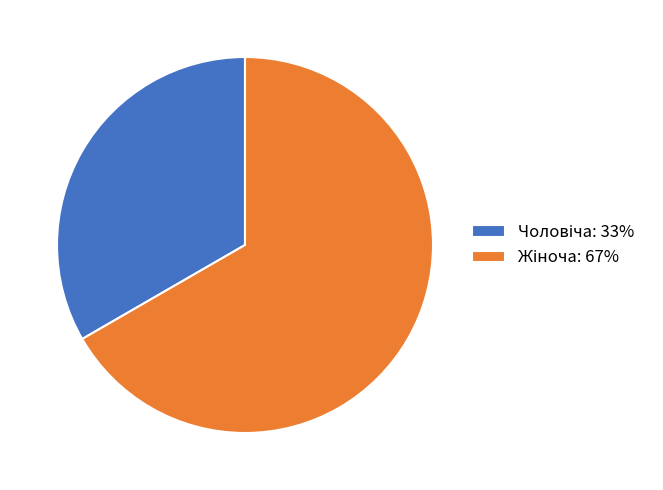

Is there a majority slice in this chart?

Yes